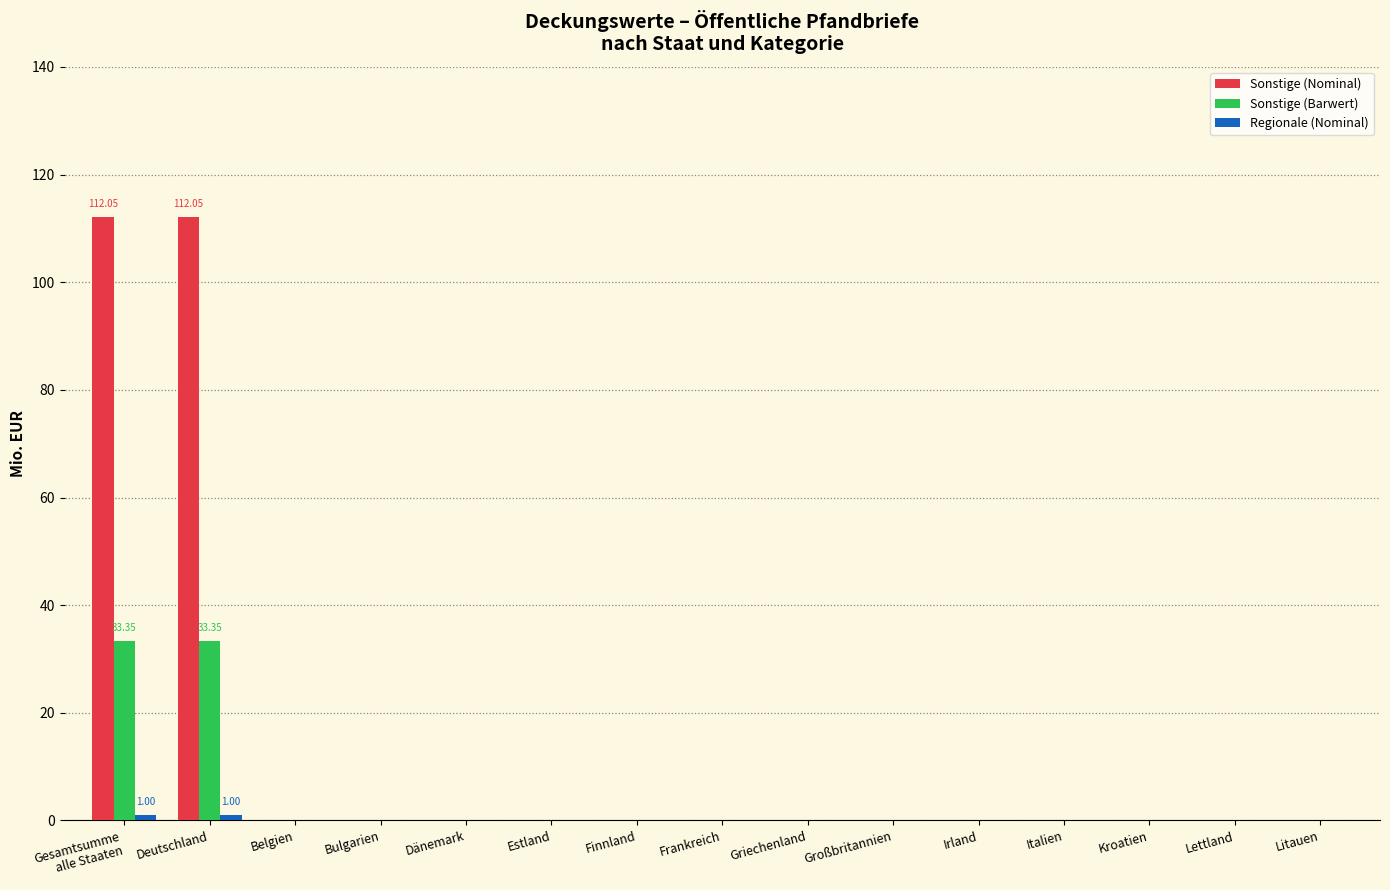

Which series has the largest total across all categories?

Sonstige (Nominal)